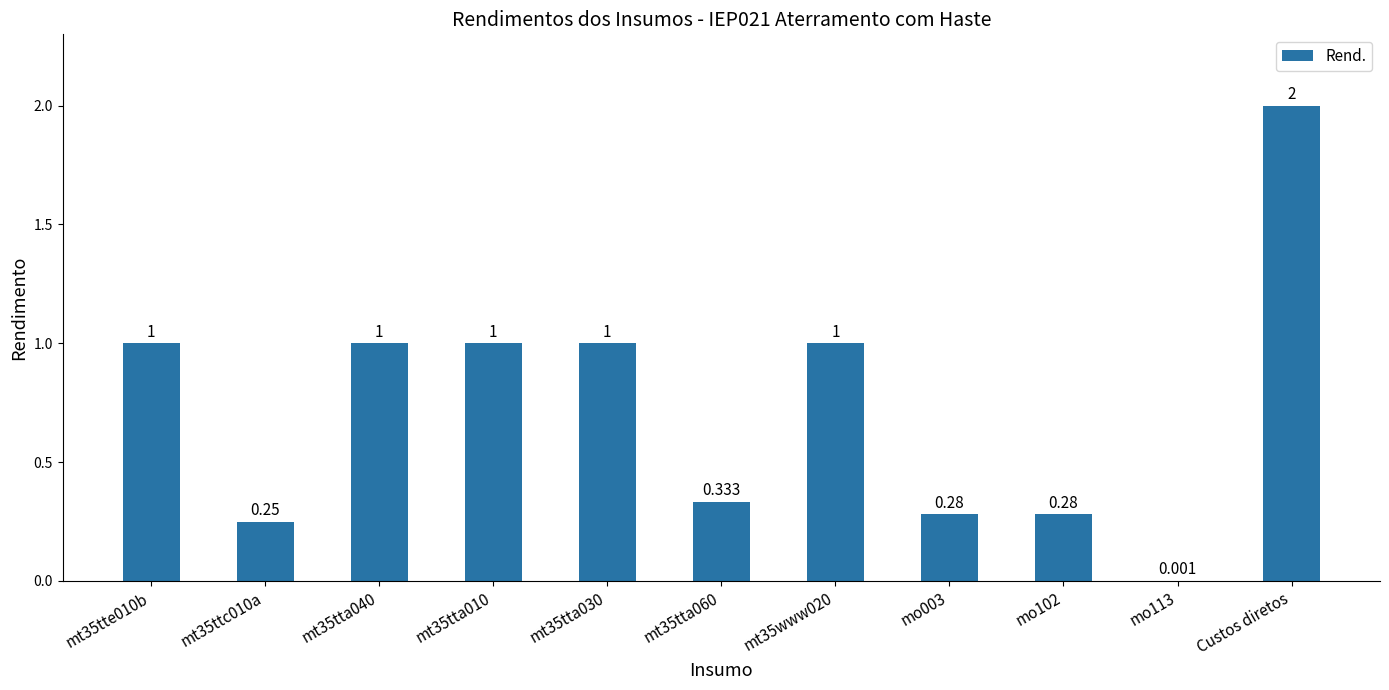

Are the bars horizontal?

No